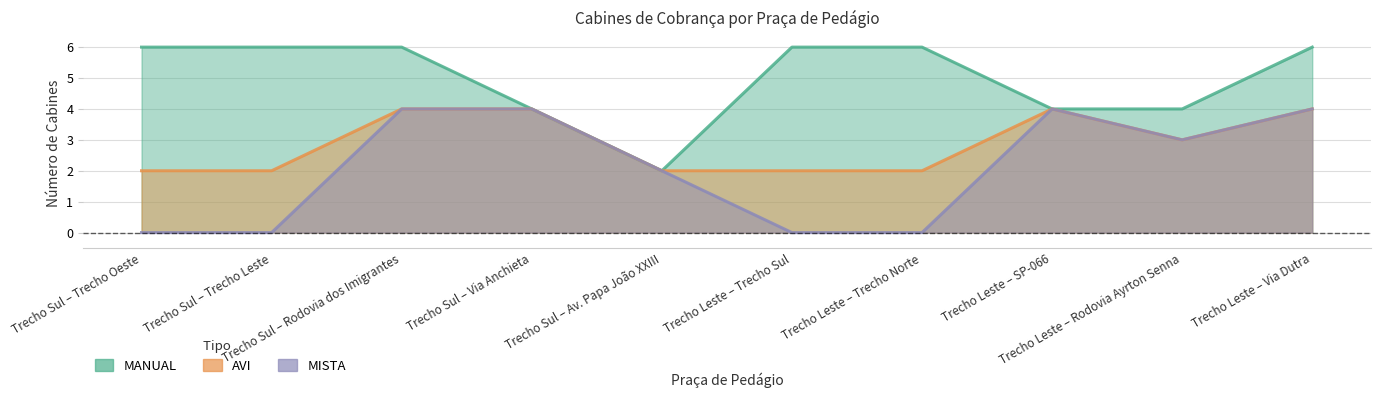

Rank the series by their average value, from lowest to highest.

MISTA, AVI, MANUAL